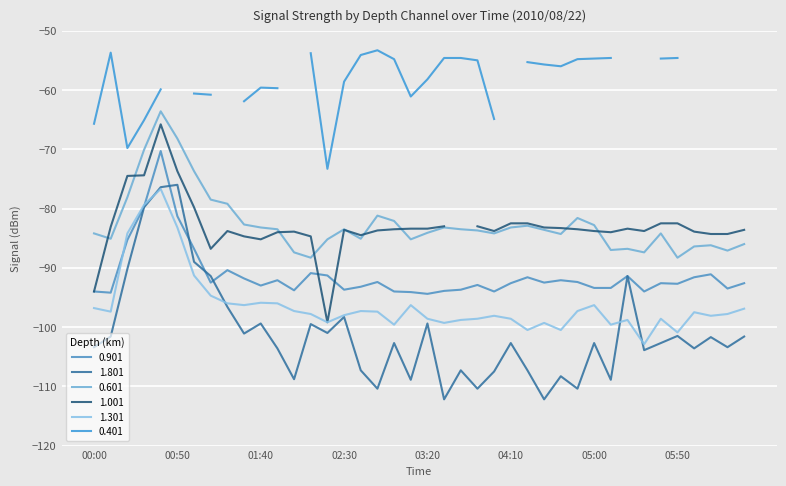

What is the average value of the 0.601 series?

-82.6